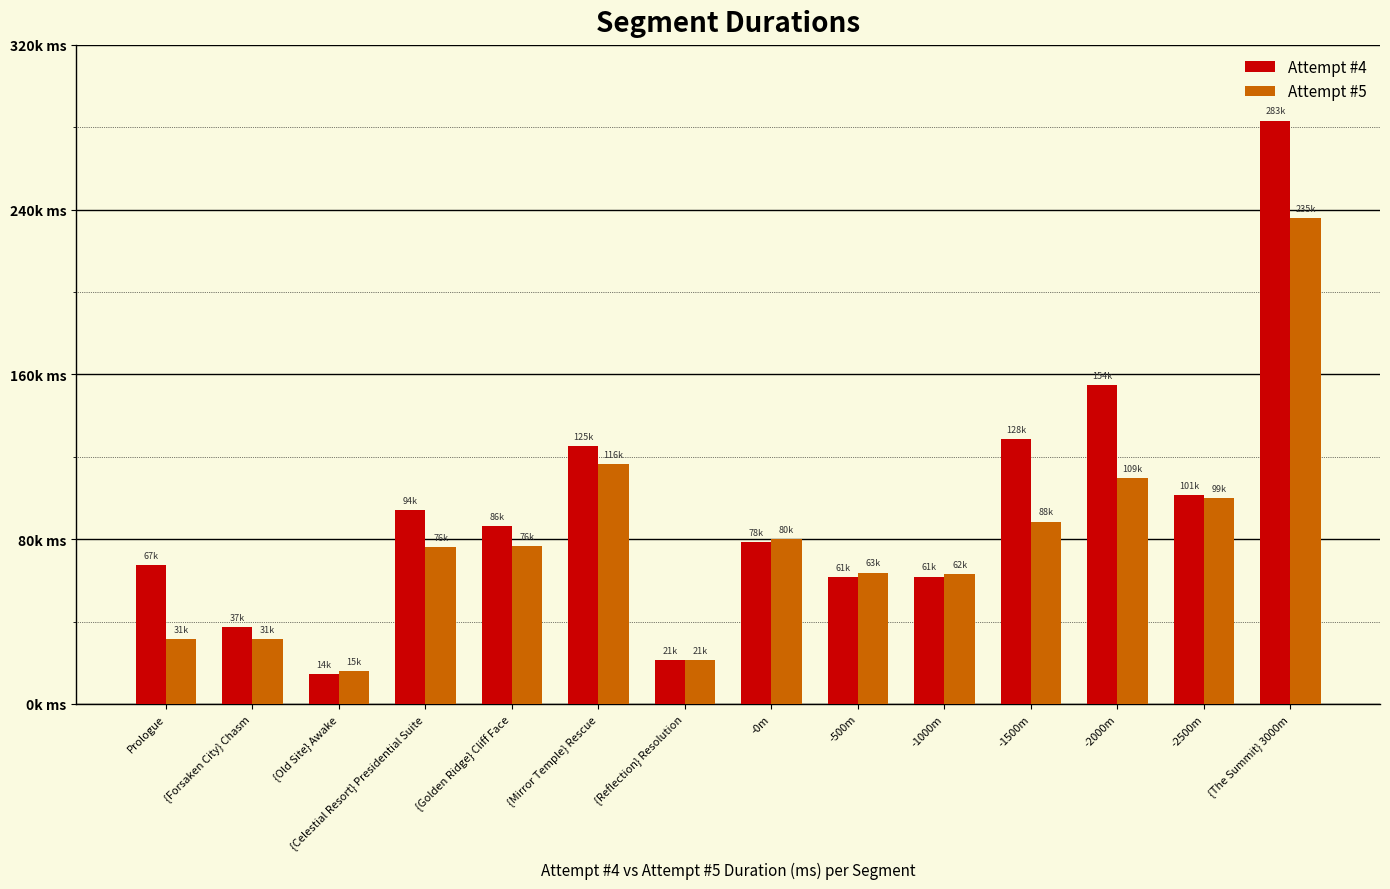

The Attempt #4 series shows 61851 at -1000m. True or false?

True